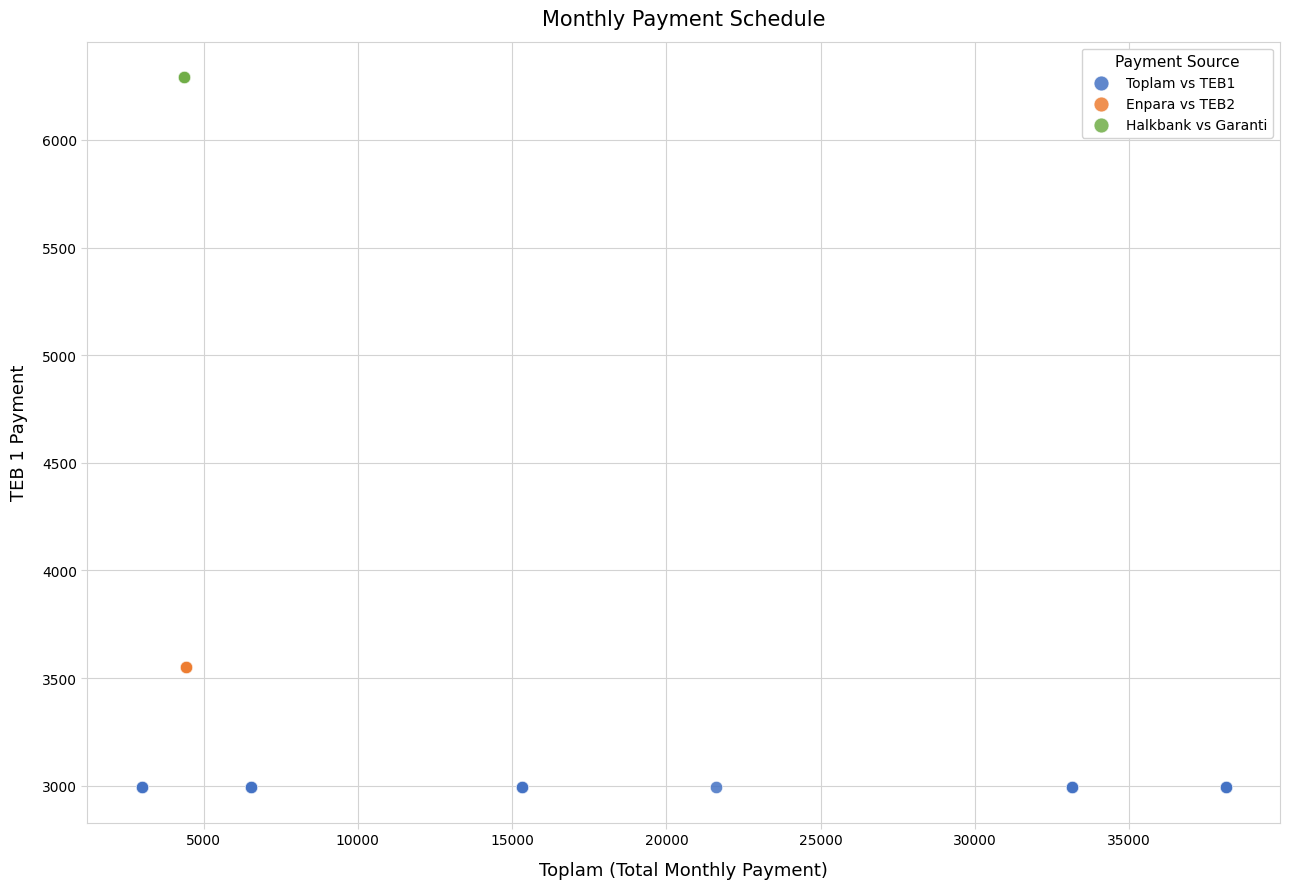

What are all the series names shown in the legend?

Toplam vs TEB1, Enpara vs TEB2, Halkbank vs Garanti